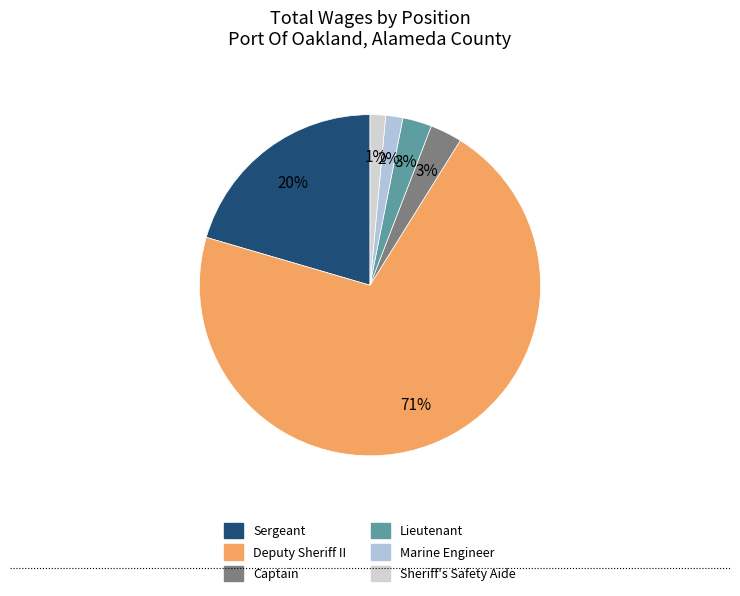

Is it true that Sheriff's Safety Aide is 8% of the pie?

False